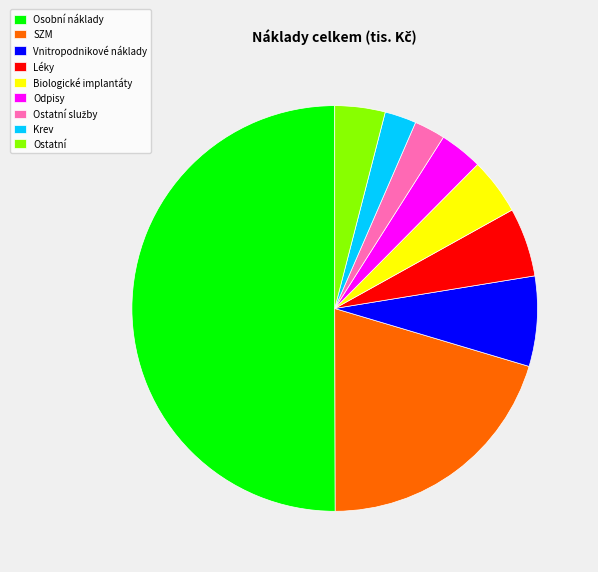

Do Krev and Ostatní together represent more than half of the pie?

No